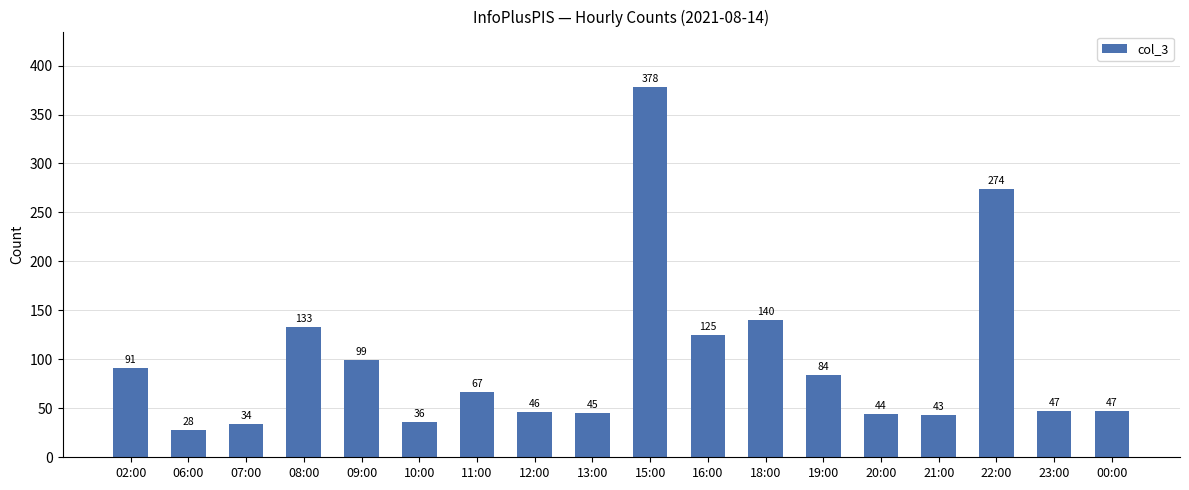

How many bars are there in total?

18